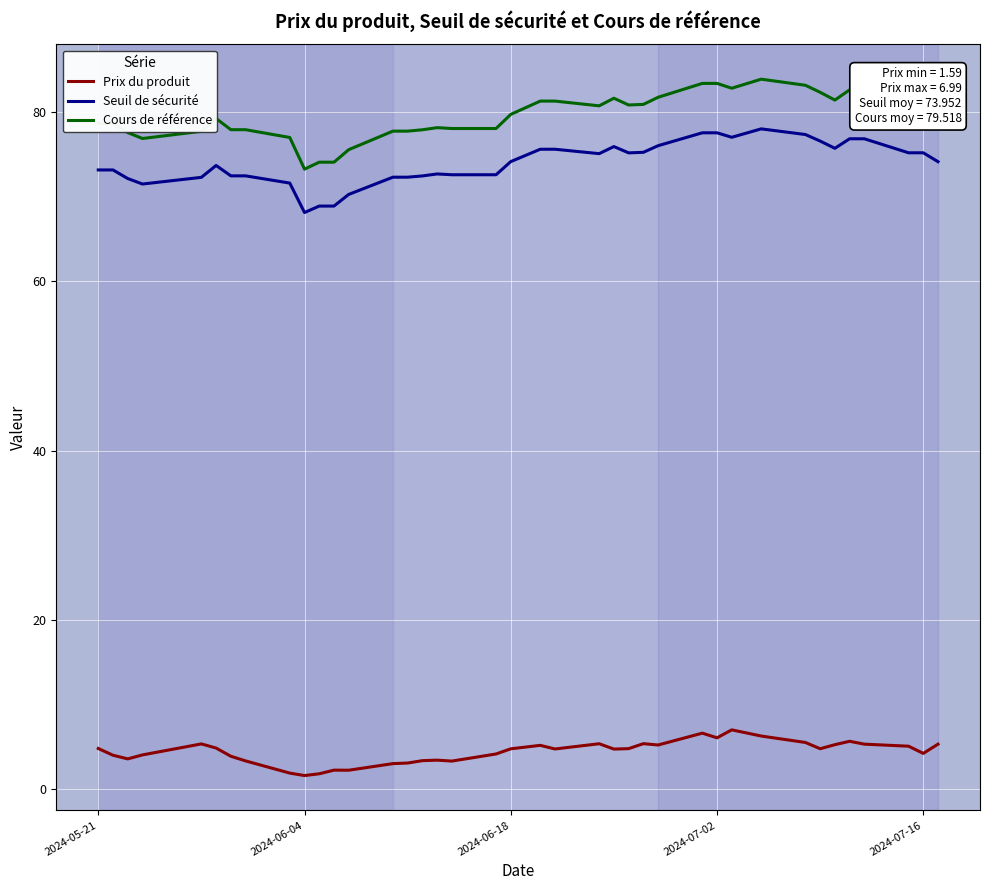

Which series has the largest total across all categories?

Cours de référence